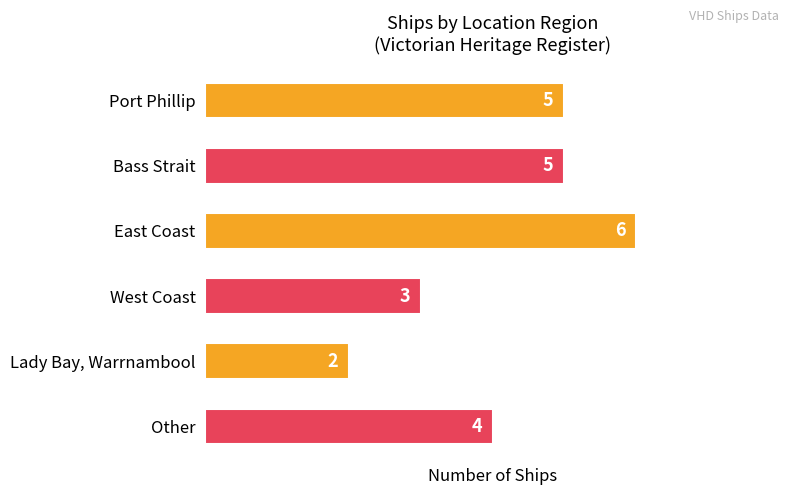

The chart shows a value of 5 at Bass Strait. True or false?

True